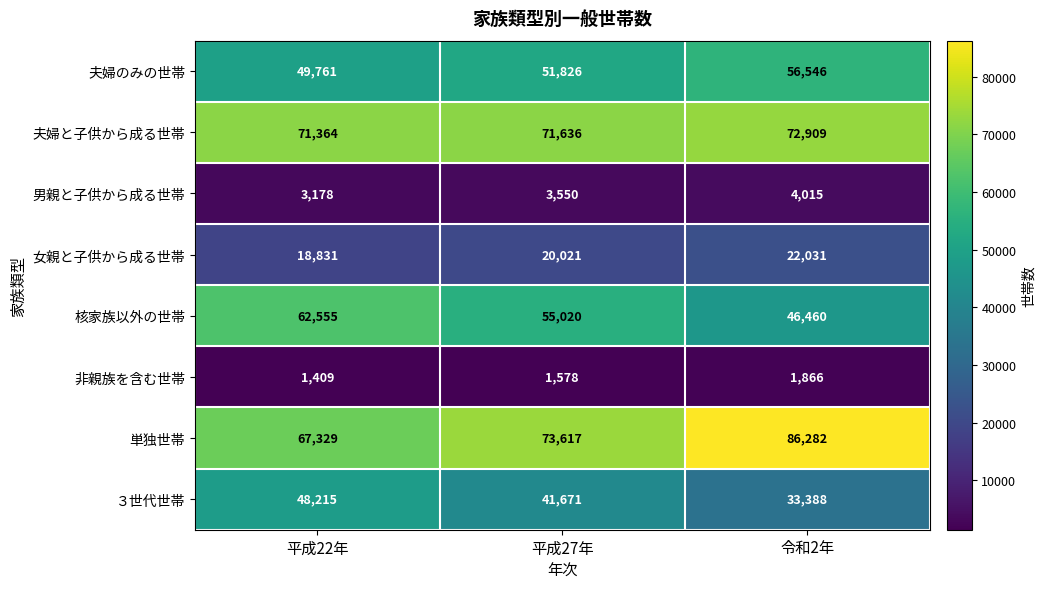

Reading left to right, transcribe all the data shown in this chart.

夫婦のみの世帯: 平成22年=49761	平成27年=51826	令和2年=56546
夫婦と子供から成る世帯: 平成22年=71364	平成27年=71636	令和2年=72909
男親と子供から成る世帯: 平成22年=3178	平成27年=3550	令和2年=4015
女親と子供から成る世帯: 平成22年=18831	平成27年=20021	令和2年=22031
核家族以外の世帯: 平成22年=62555	平成27年=55020	令和2年=46460
非親族を含む世帯: 平成22年=1409	平成27年=1578	令和2年=1866
単独世帯: 平成22年=67329	平成27年=73617	令和2年=86282
３世代世帯: 平成22年=48215	平成27年=41671	令和2年=33388